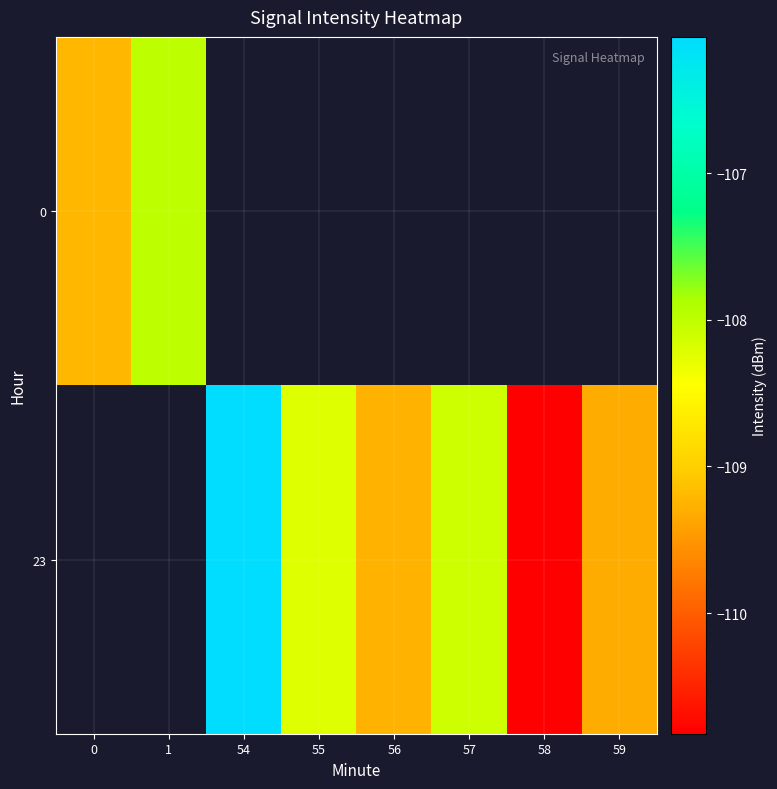

What is the difference between the 23 values at 58 and 56?

1.6